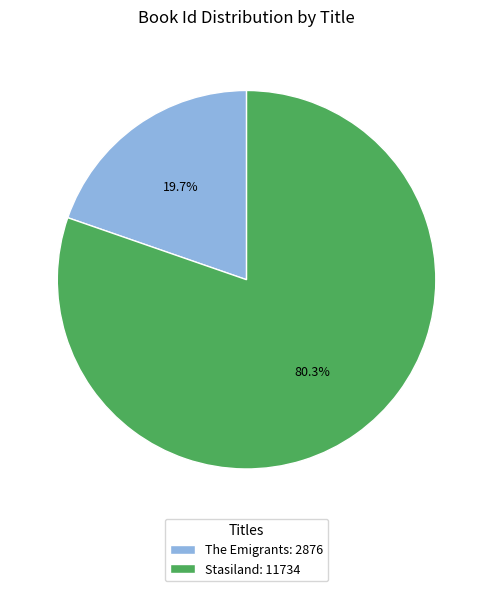

To the nearest percent, what is the average slice percentage?

50%